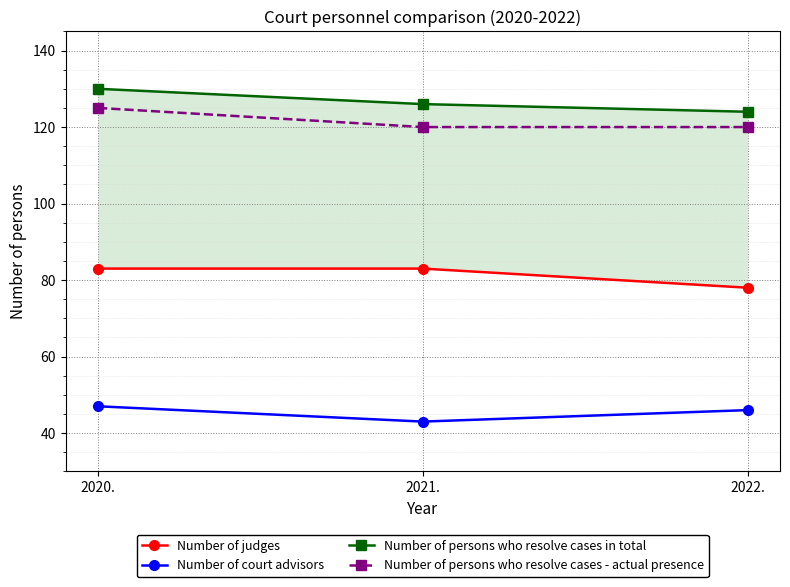

What is the minimum value shown in the chart?

43